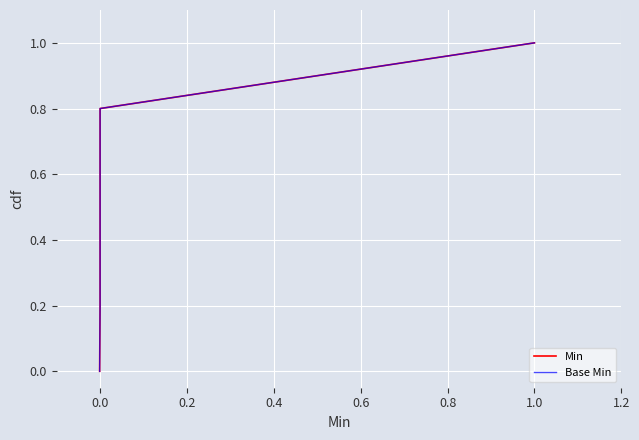

What are all the series names shown in the legend?

Min, Base Min